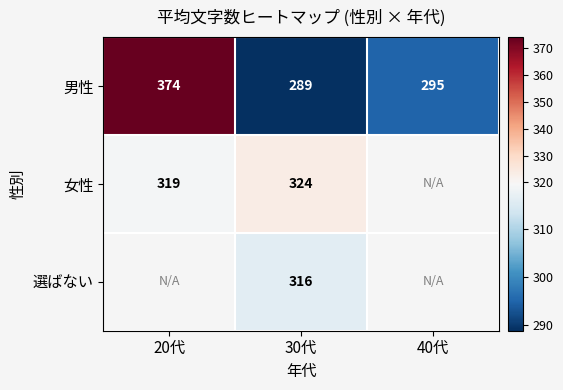

Where is 男性 nearest to the value 331?

40代